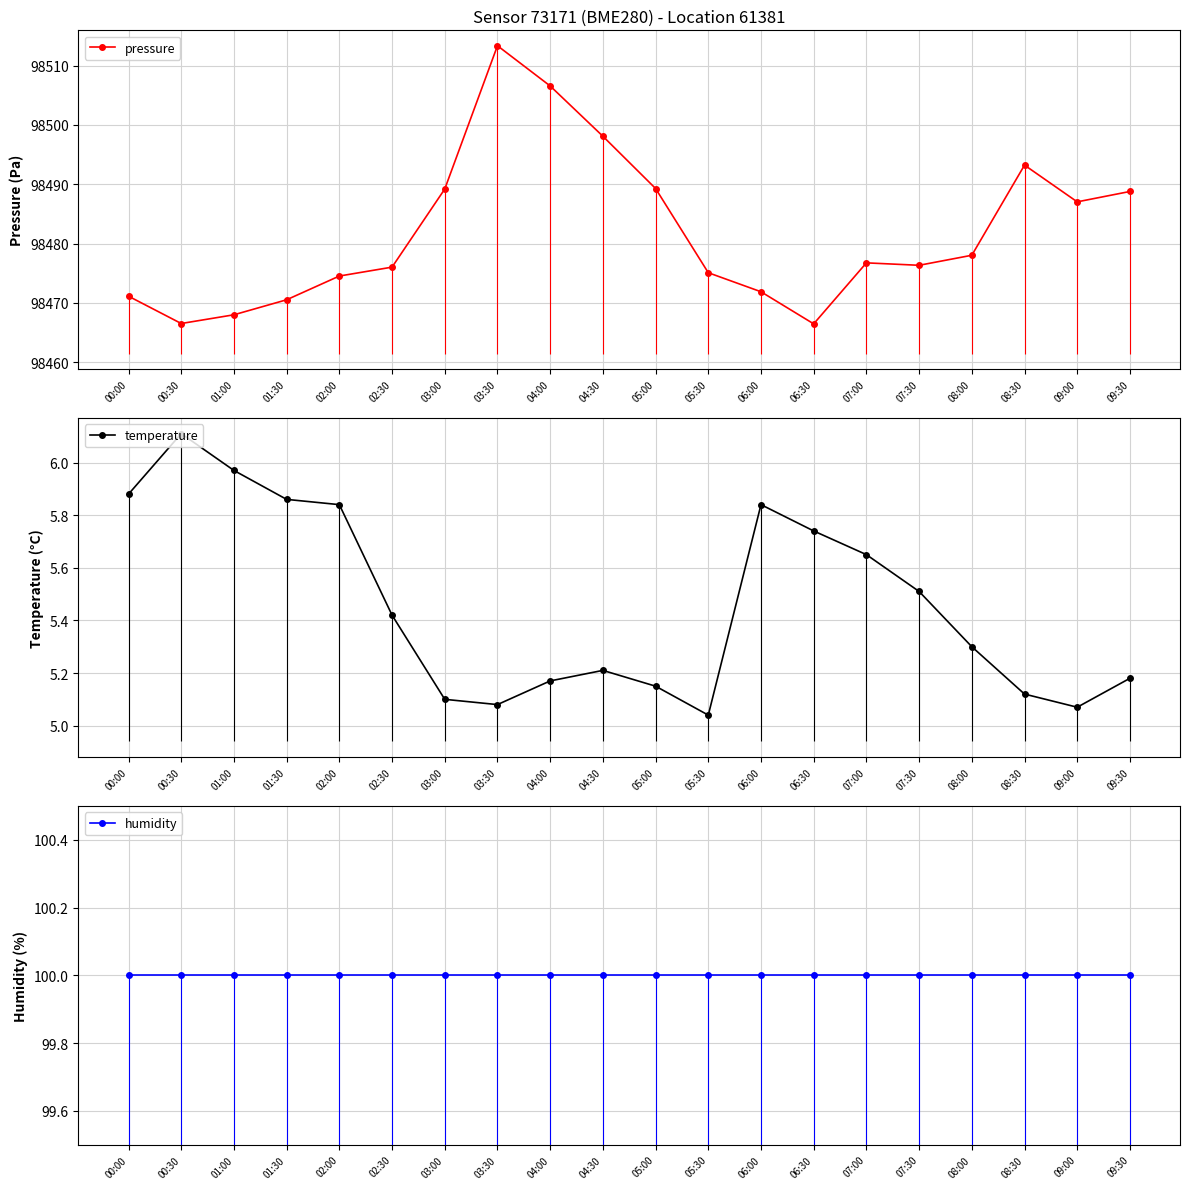

What is the minimum value for temperature?

5.0